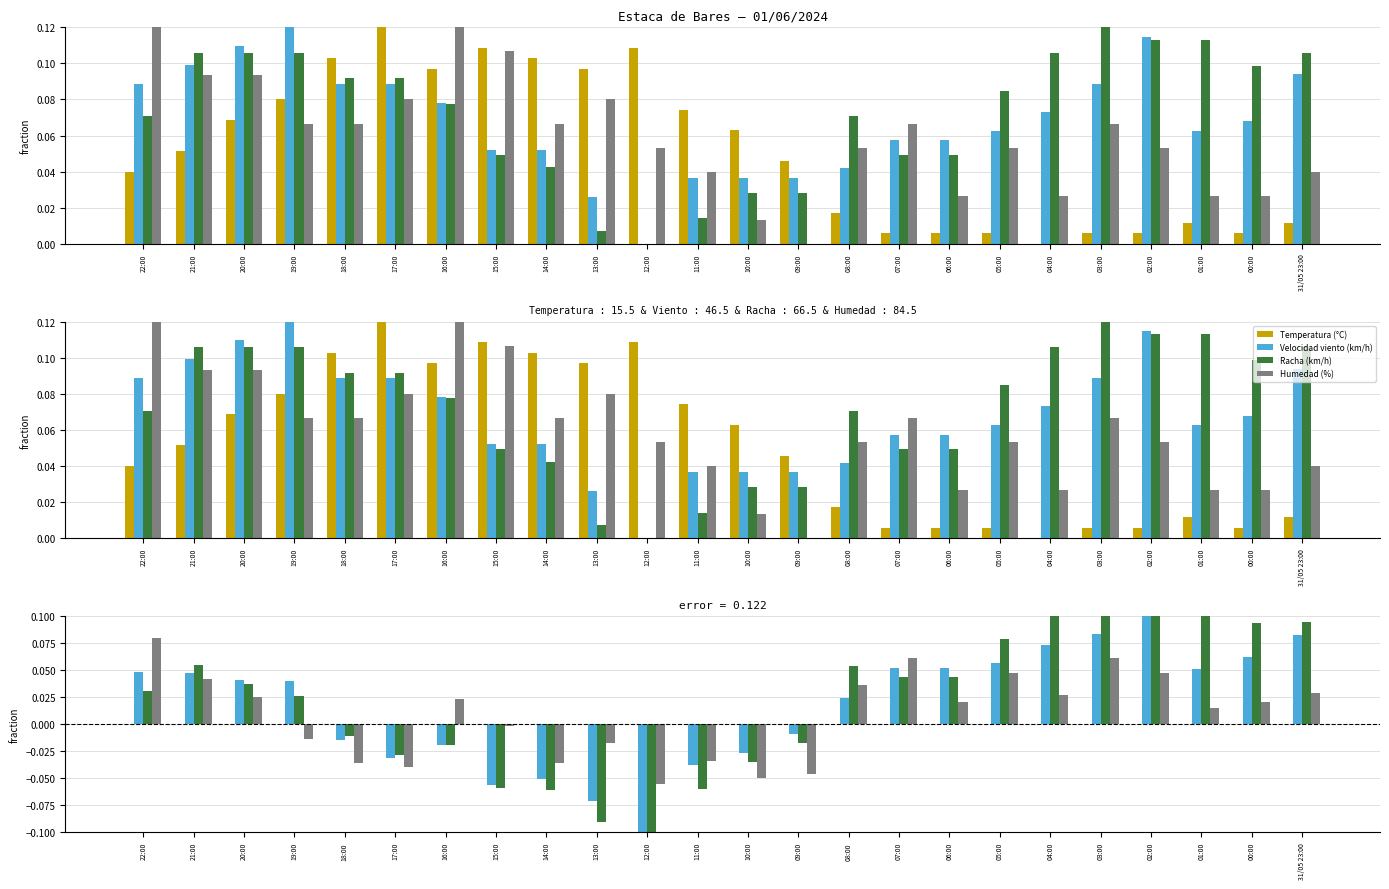

How many bars are there in total?

96